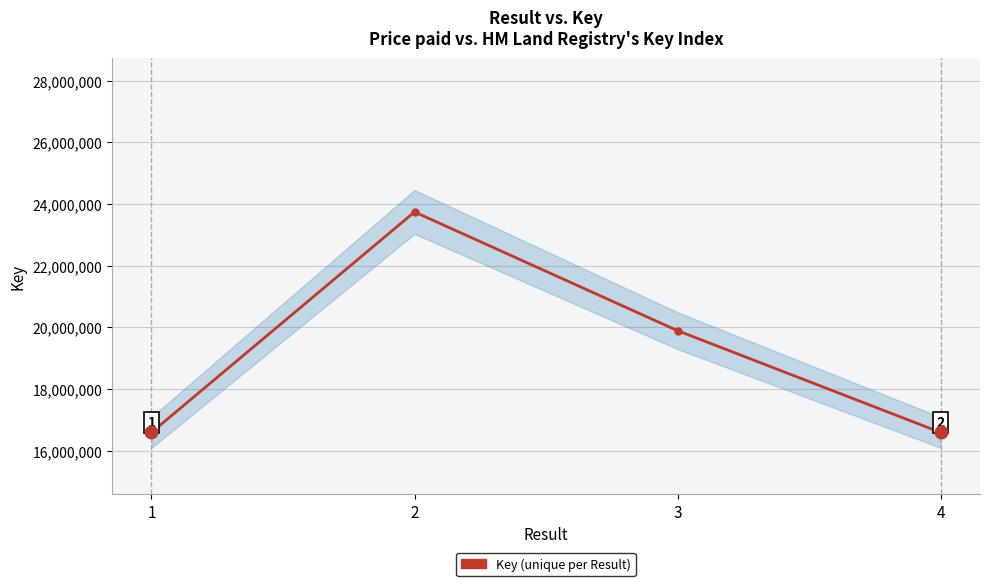

Between 1 and 4, which is larger?

4